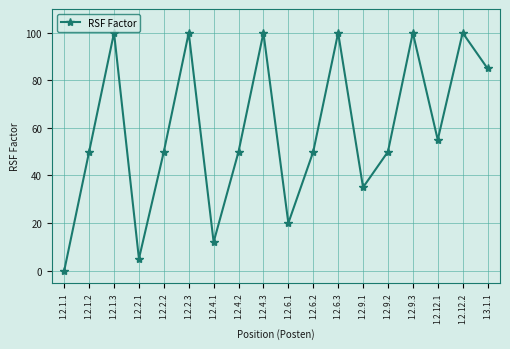

What is the difference between the maximum and minimum values?

100